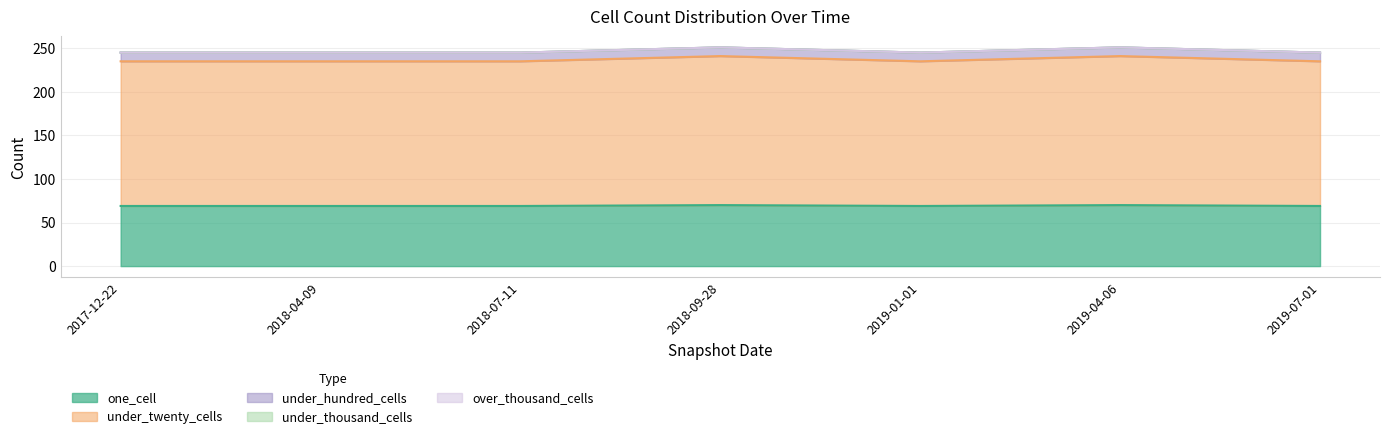

Reading right to left, what are all the values shown in this chart?

one_cell: 69	70	69	70	69	69	69
under_twenty_cells: 166	171	166	171	166	166	166
under_hundred_cells: 10	10	10	10	10	10	10
under_thousand_cells: 0	0	0	0	0	0	0
over_thousand_cells: 0	0	0	0	0	0	0